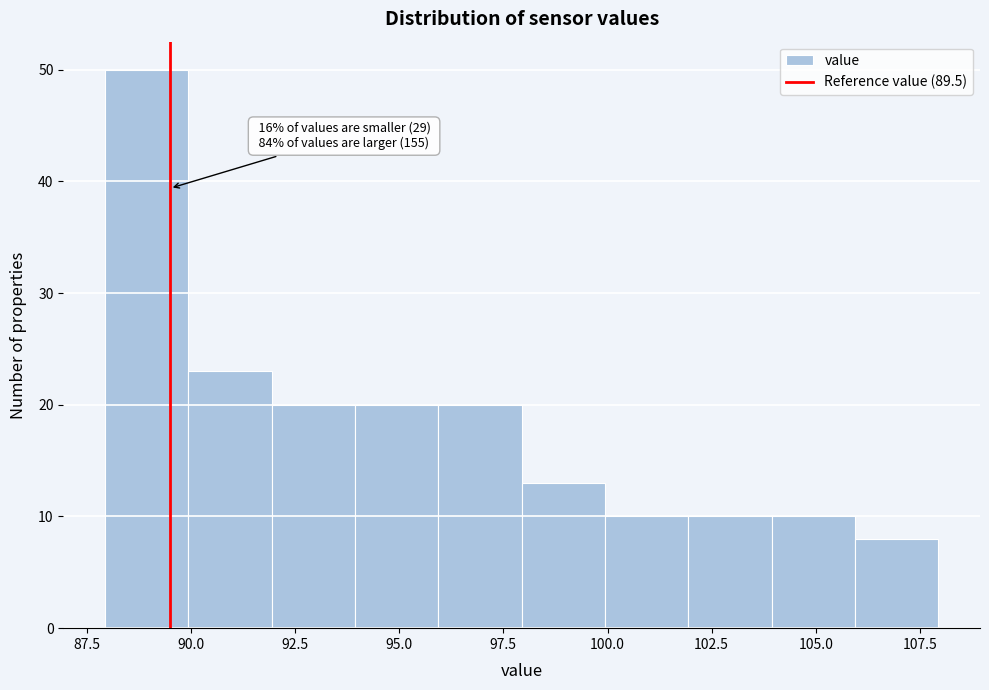

Which range on the x-axis has the tallest bar?

88 to 90